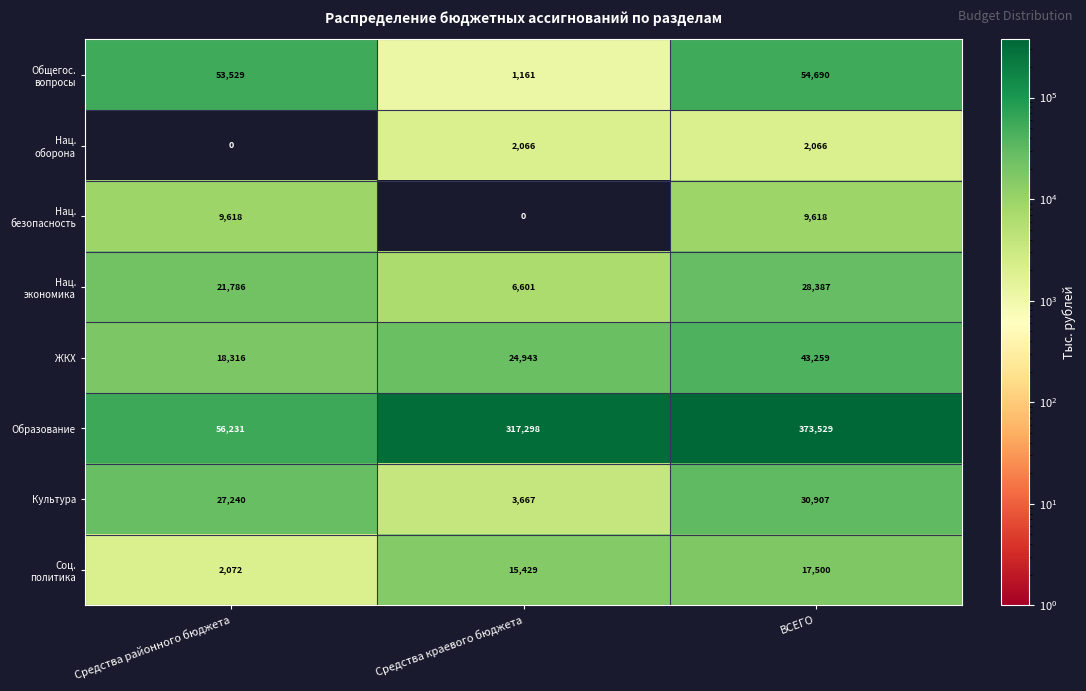

What is the sum of all Культура values?

61814